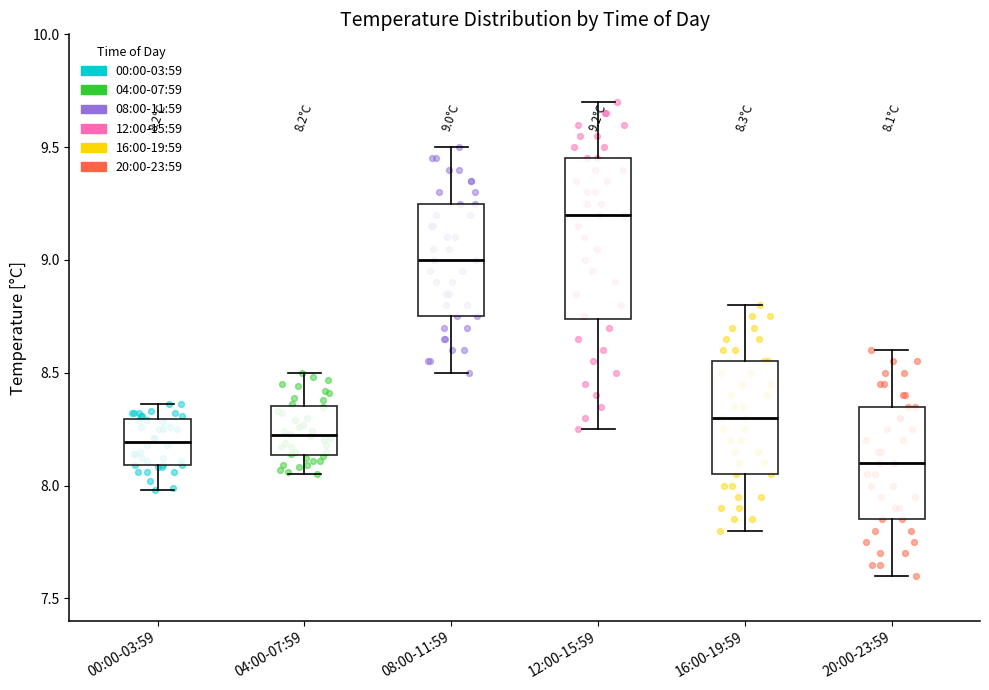

Which box's median line is the lowest?

20:00-23:59